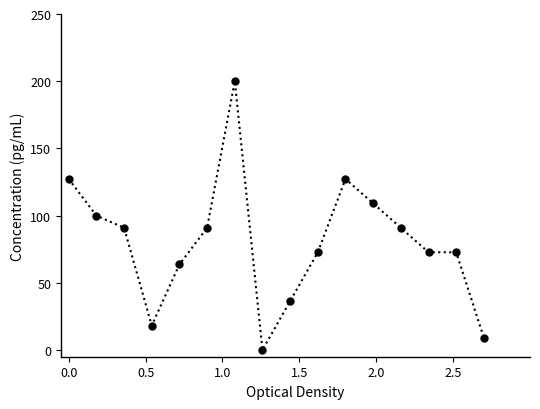

Count the number of data series in this chart.

1